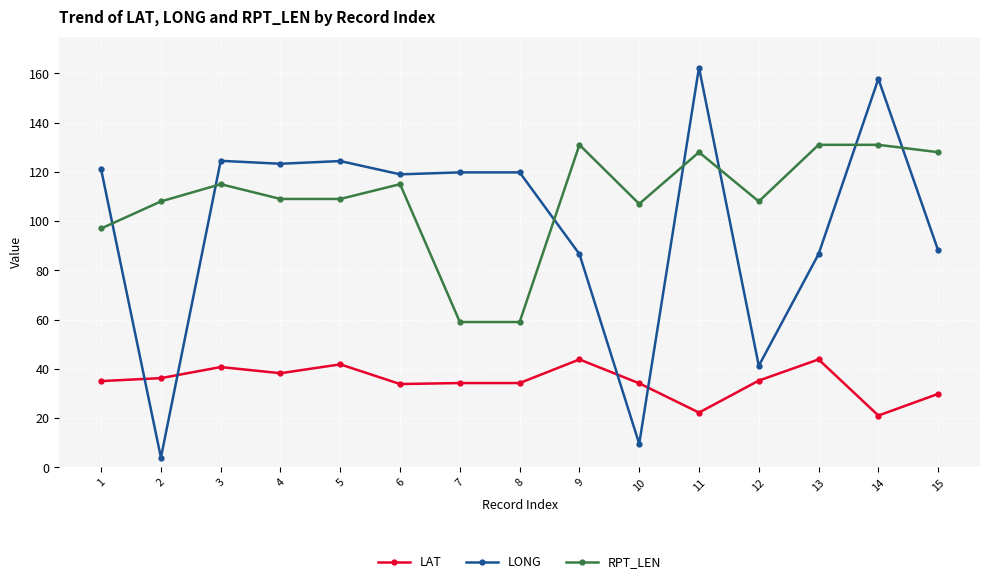

Between 2 and 3, which series saw the biggest shift?

LONG